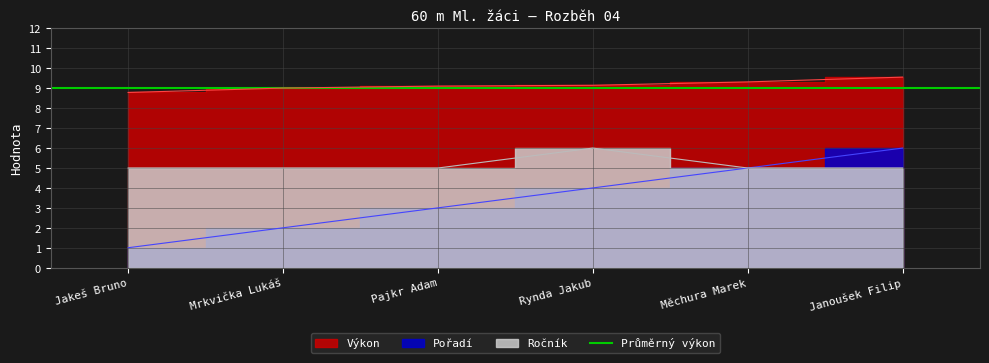

Which series has the largest total across all categories?

Výkon